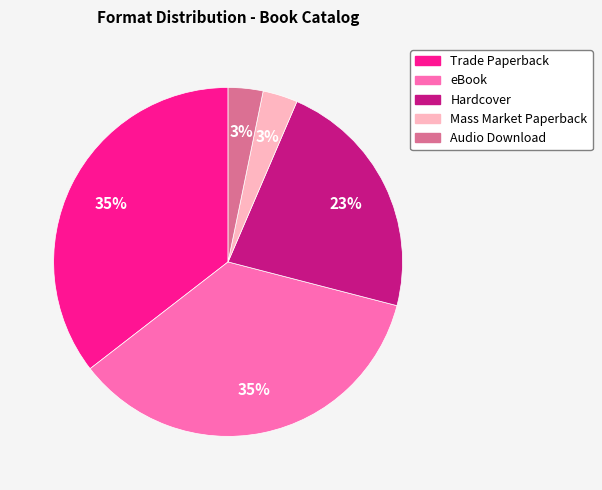

Does any single category account for the majority?

No